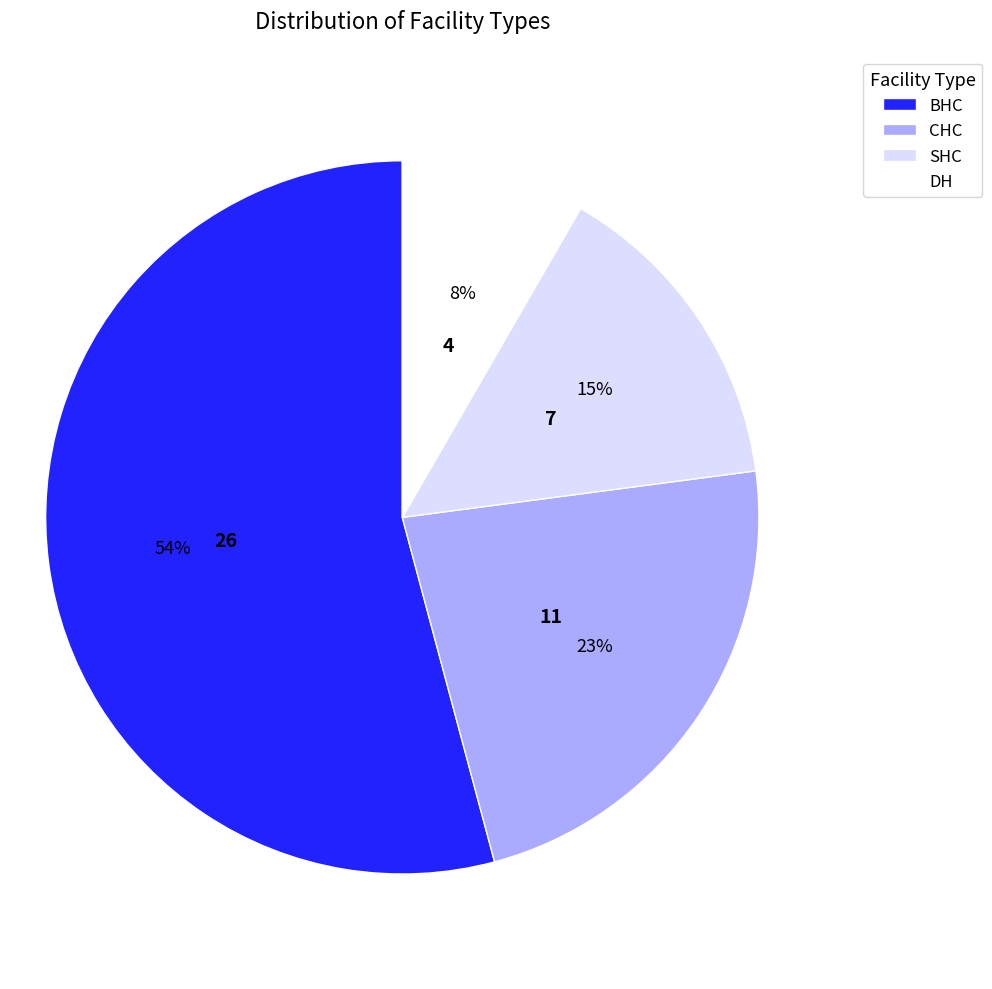

Which slice is the largest?

BHC